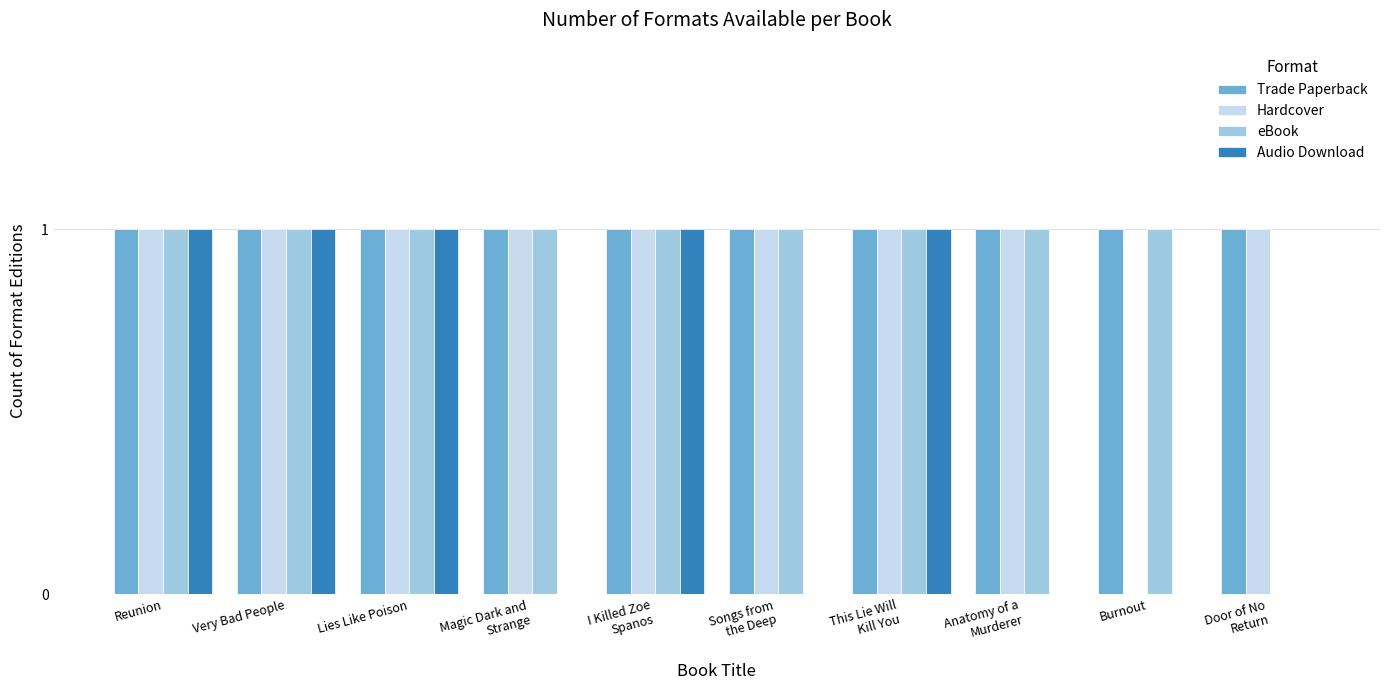

Which series has the largest total across all categories?

Trade Paperback